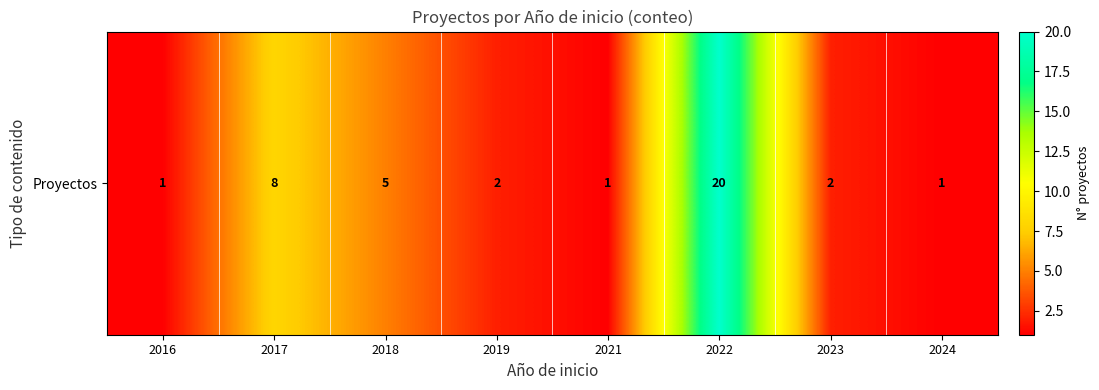

The value at 2022 is 9. True or false?

False